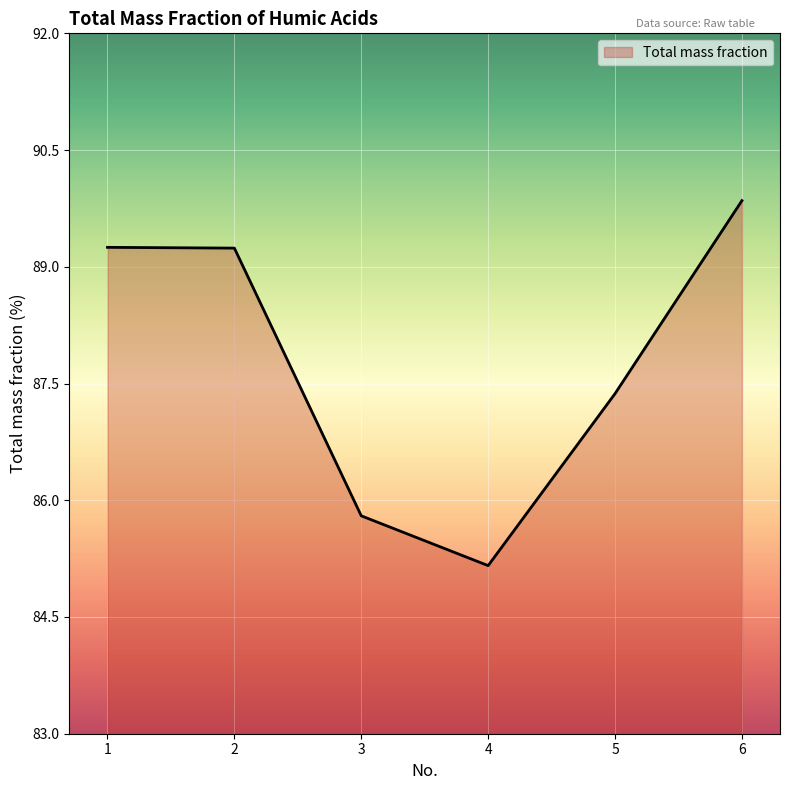

How many values are below 89?

3